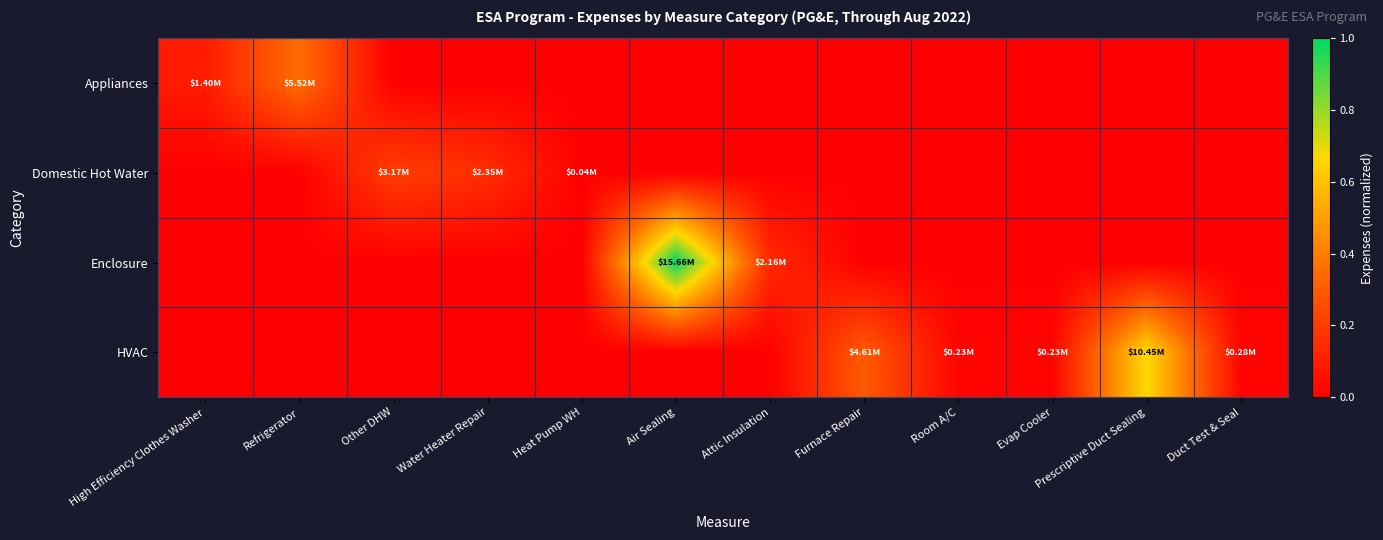

Reading left to right, transcribe all the data shown in this chart.

Appliances: High Efficiency Clothes Washer=0.1	Refrigerator=0.4	Other DHW=0.0	Water Heater Repair=0.0	Heat Pump WH=0.0	Air Sealing=0.0	Attic Insulation=0.0	Furnace Repair=0.0	Room A/C=0.0	Evap Cooler=0.0	Prescriptive Duct Sealing=0.0	Duct Test & Seal=0.0
Domestic Hot Water: High Efficiency Clothes Washer=0.0	Refrigerator=0.0	Other DHW=0.2	Water Heater Repair=0.1	Heat Pump WH=0.0	Air Sealing=0.0	Attic Insulation=0.0	Furnace Repair=0.0	Room A/C=0.0	Evap Cooler=0.0	Prescriptive Duct Sealing=0.0	Duct Test & Seal=0.0
Enclosure: High Efficiency Clothes Washer=0.0	Refrigerator=0.0	Other DHW=0.0	Water Heater Repair=0.0	Heat Pump WH=0.0	Air Sealing=1.0	Attic Insulation=0.1	Furnace Repair=0.0	Room A/C=0.0	Evap Cooler=0.0	Prescriptive Duct Sealing=0.0	Duct Test & Seal=0.0
HVAC: High Efficiency Clothes Washer=0.0	Refrigerator=0.0	Other DHW=0.0	Water Heater Repair=0.0	Heat Pump WH=0.0	Air Sealing=0.0	Attic Insulation=0.0	Furnace Repair=0.3	Room A/C=0.0	Evap Cooler=0.0	Prescriptive Duct Sealing=0.7	Duct Test & Seal=0.0